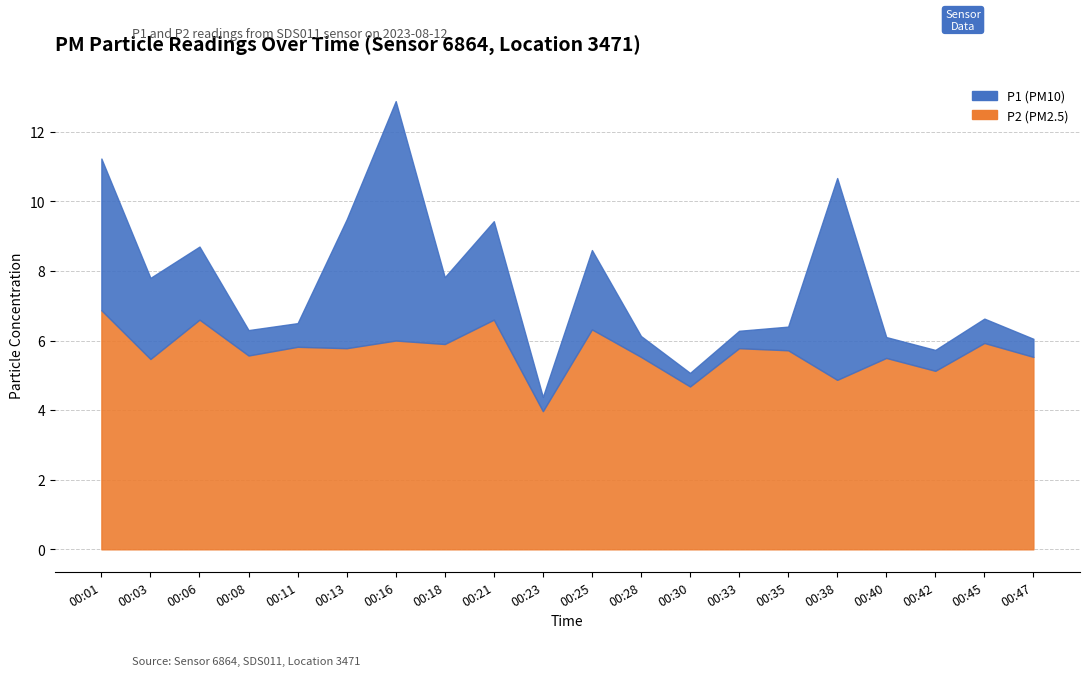

What is the sum of all P1 values?

152.2